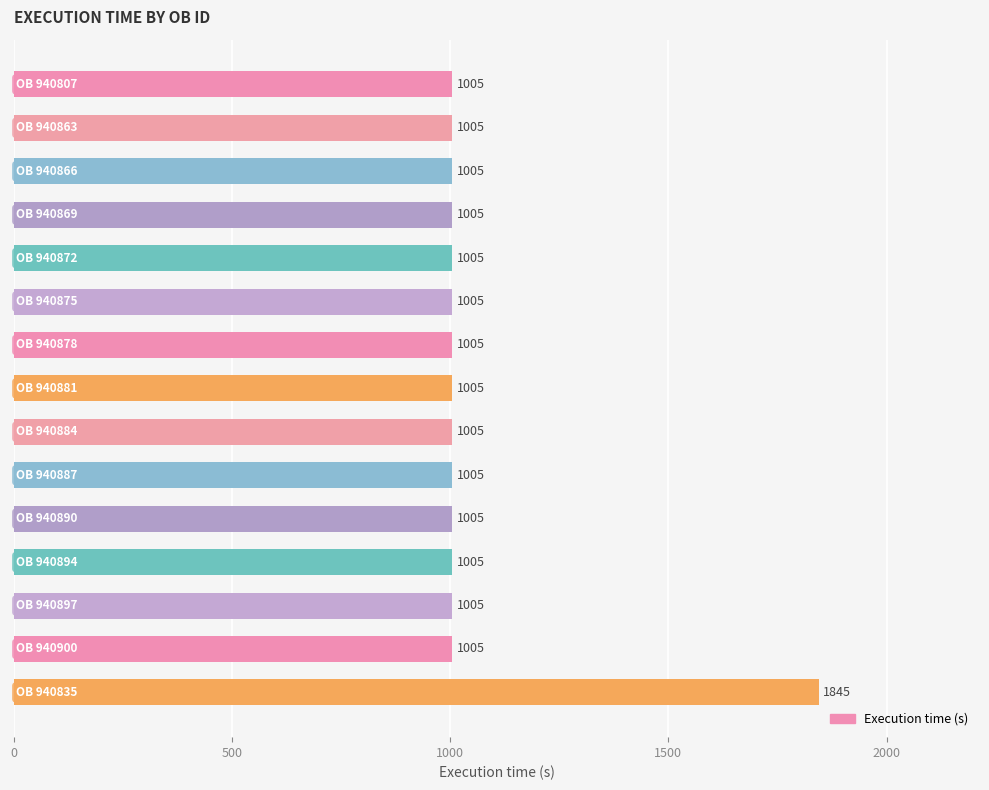

Are the bars grouped side by side (vs. stacked)?

No